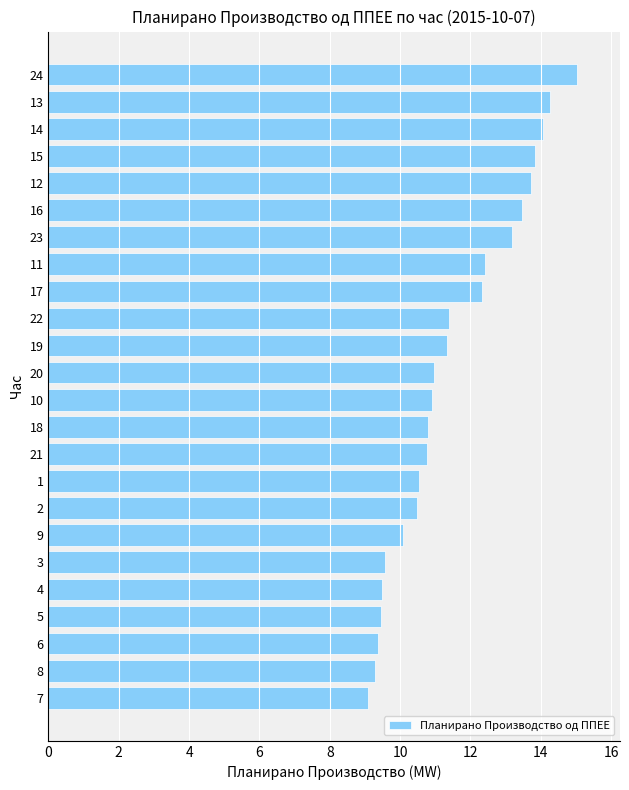

How many values exceed 10?

18